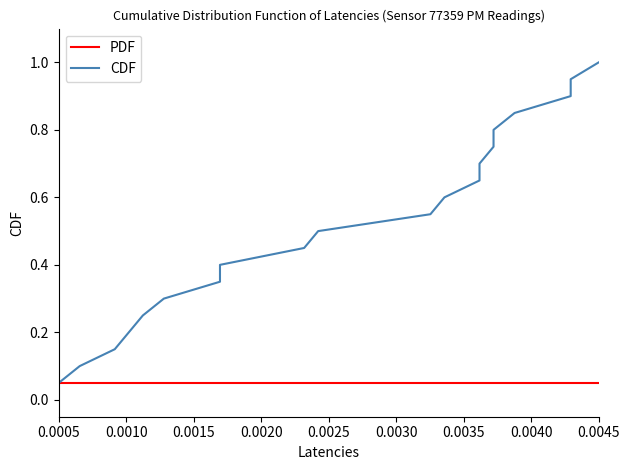

What is the maximum value shown in the chart?

1.0